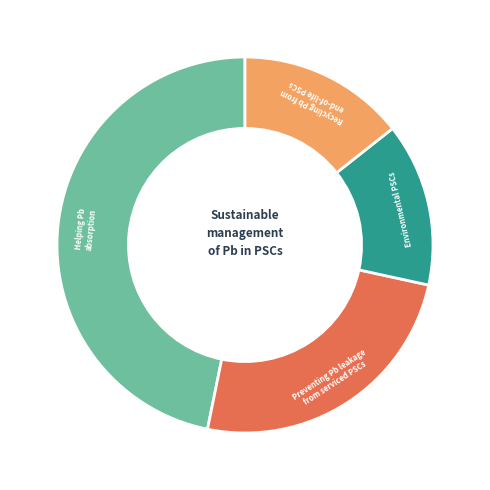

Is there a majority slice in this chart?

No